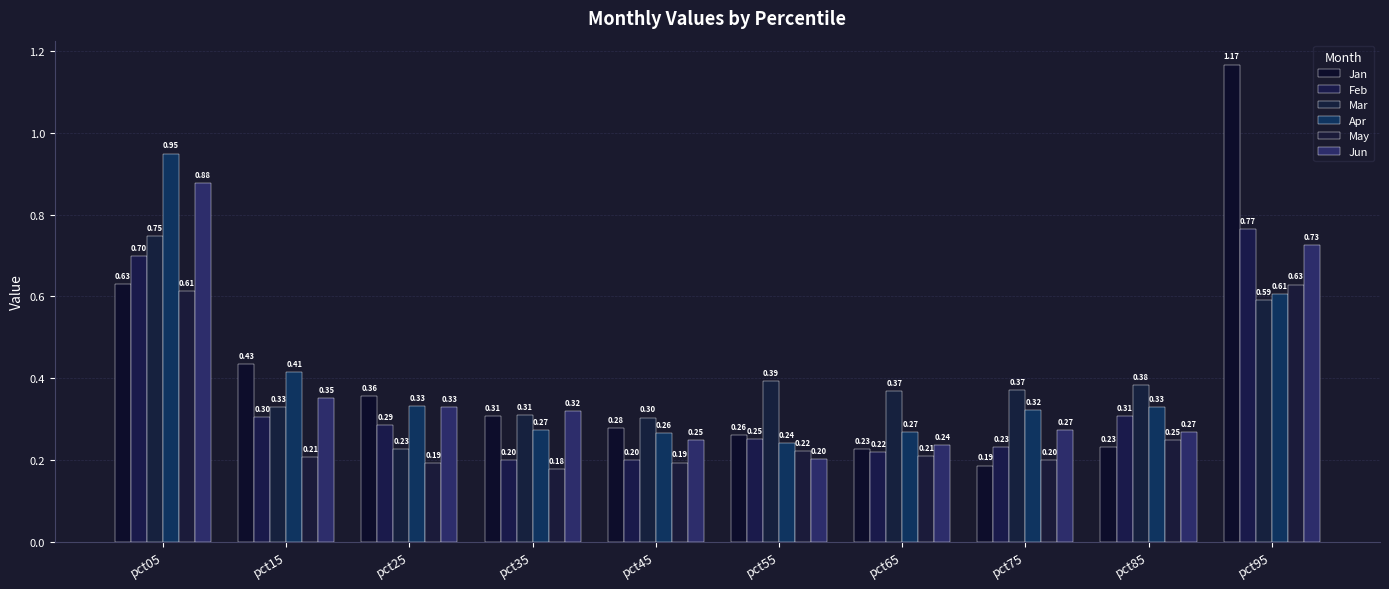

Which series has the widest spread of values?

Jan